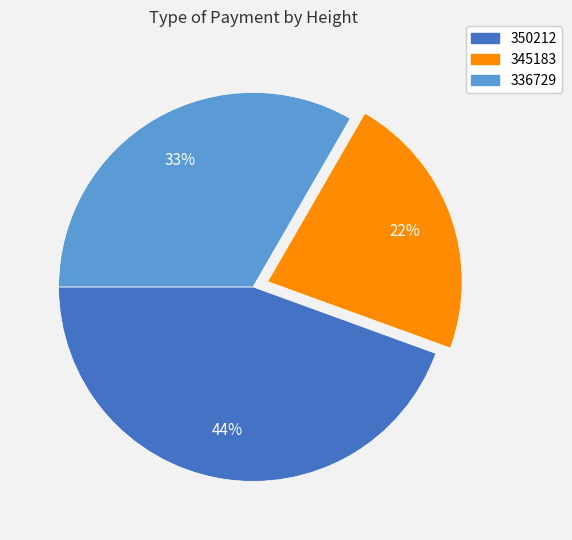

To the nearest percent, what is the average slice percentage?

33%